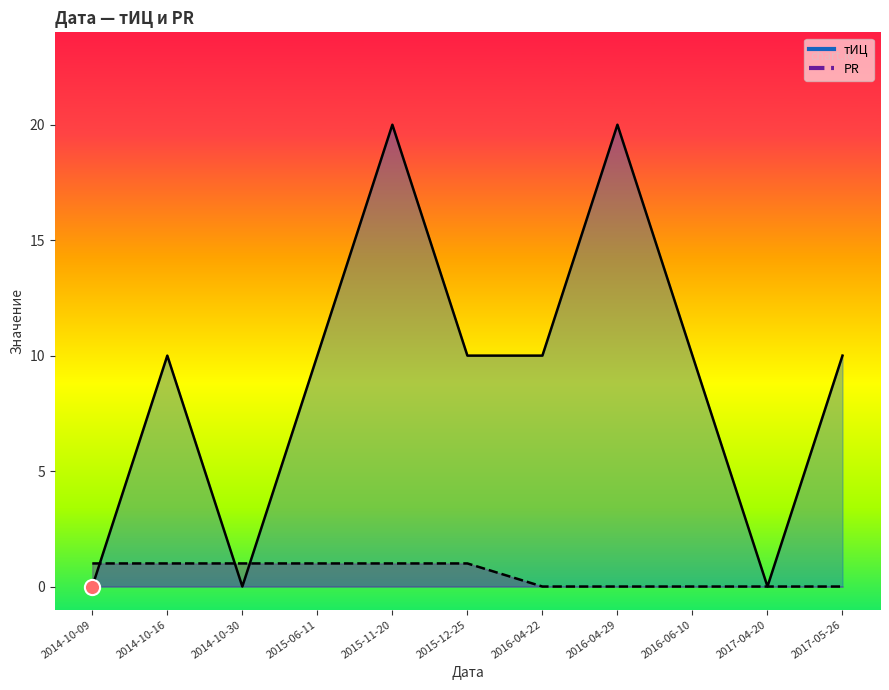

At which category is the sum across all series the highest?

2015-11-20